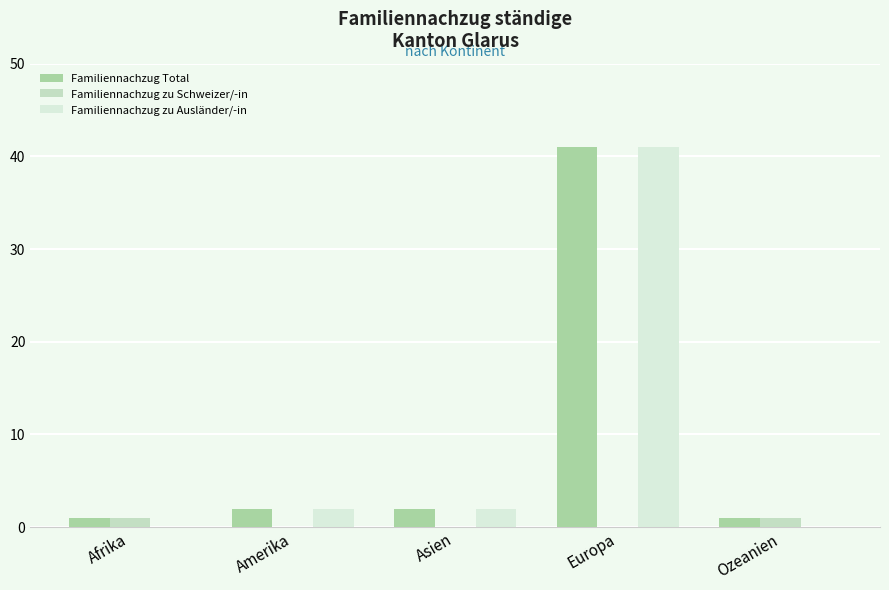

Count the number of categories in the chart.

5